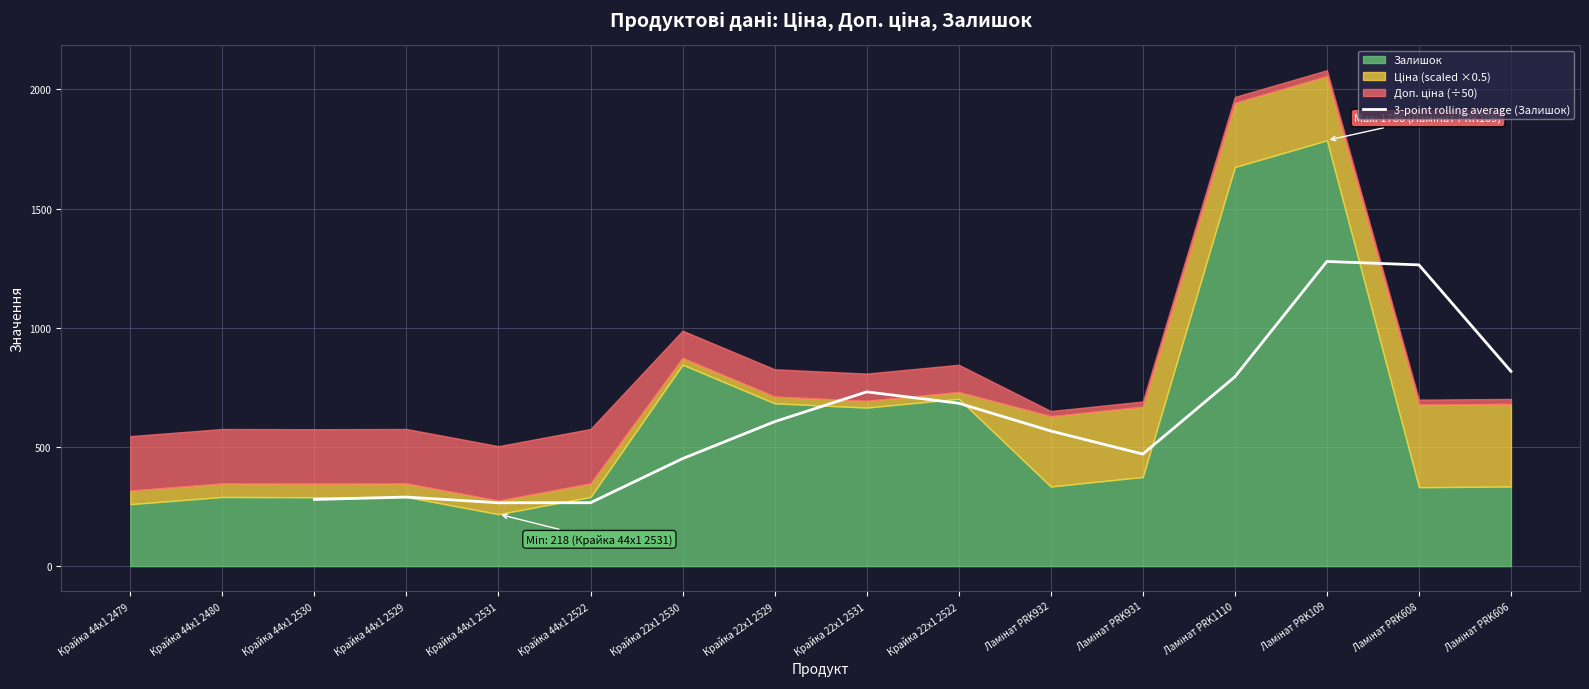

The chart shows a value of 470.0 at Ламінат PRK931. True or false?

True